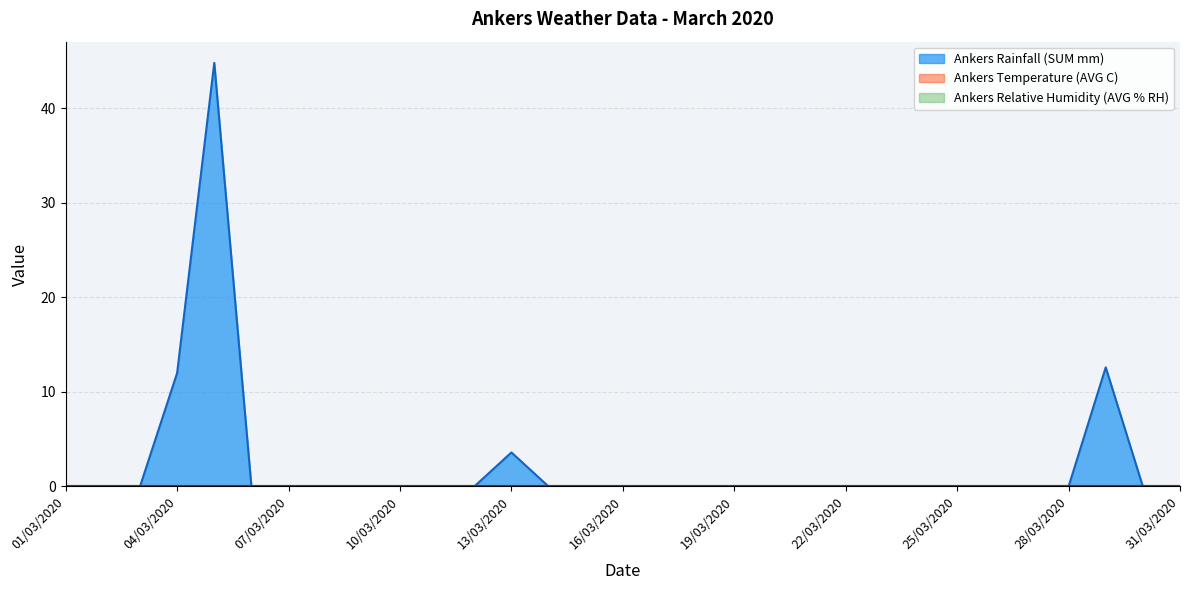

True or false: Ankers Temperature (AVG C) and Ankers Rainfall (SUM mm) cross at least once.

False